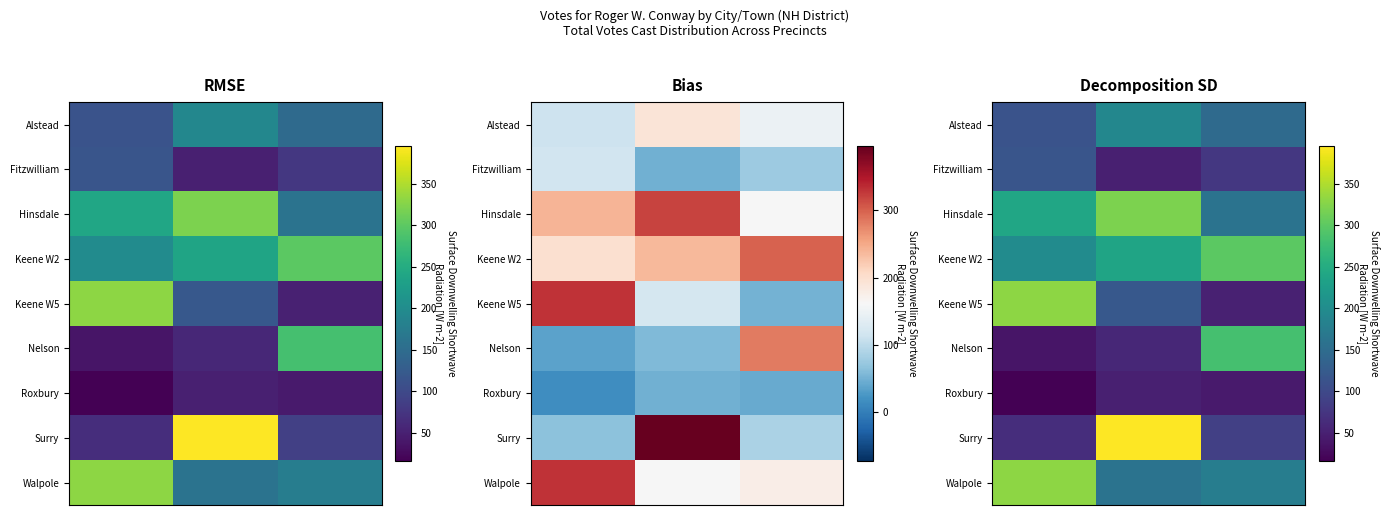

At which category is the sum across all series the highest?

1